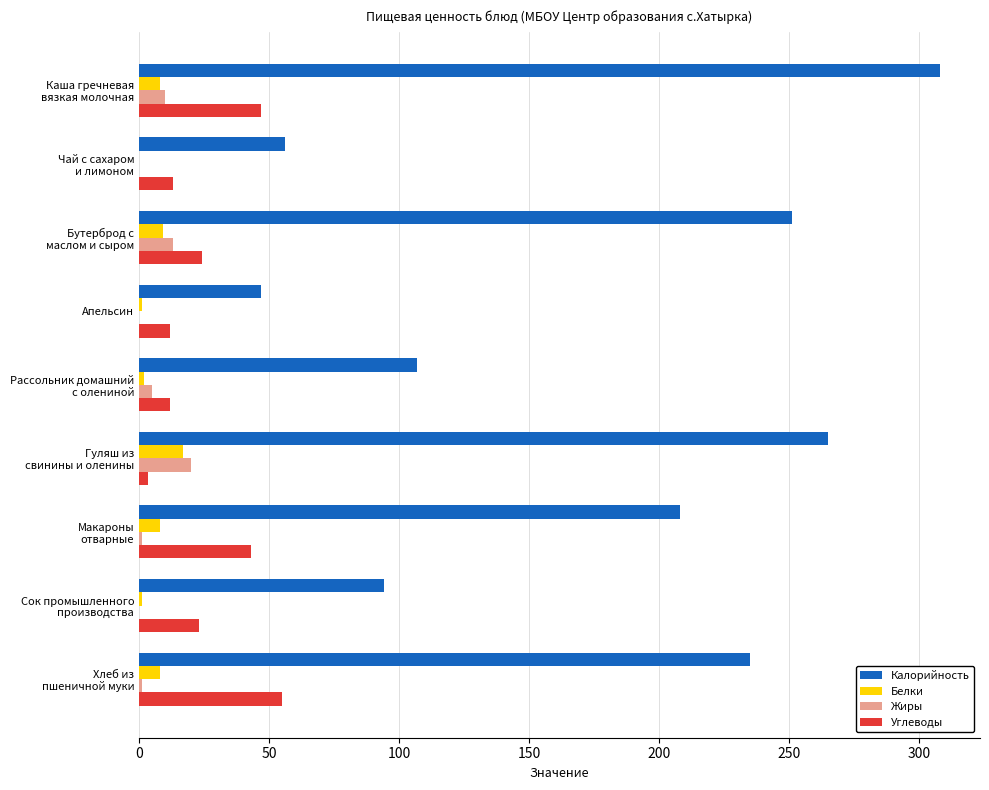

What is the greatest value displayed?

308.0